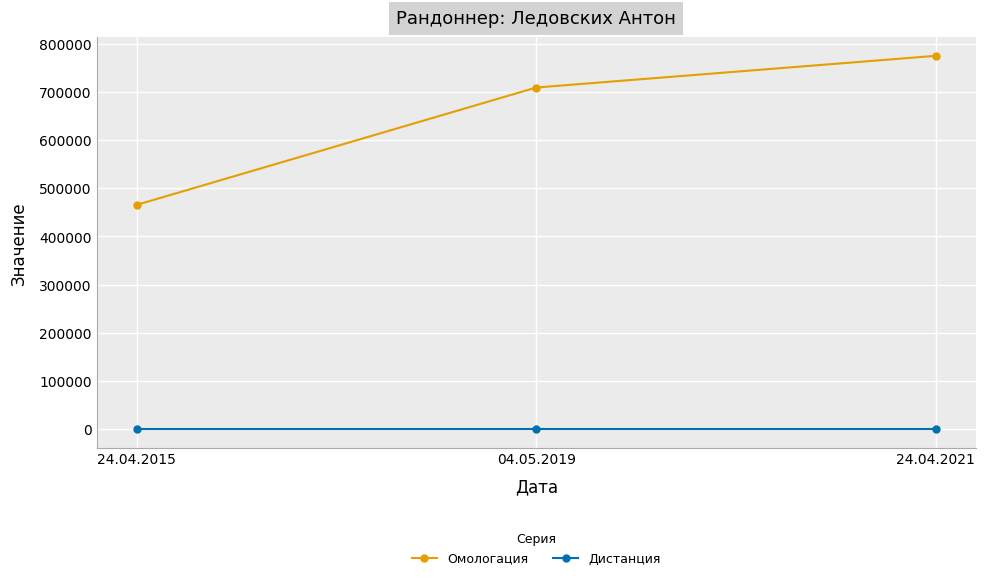

What is the difference between the highest and lowest values at 24.04.2021?

774472